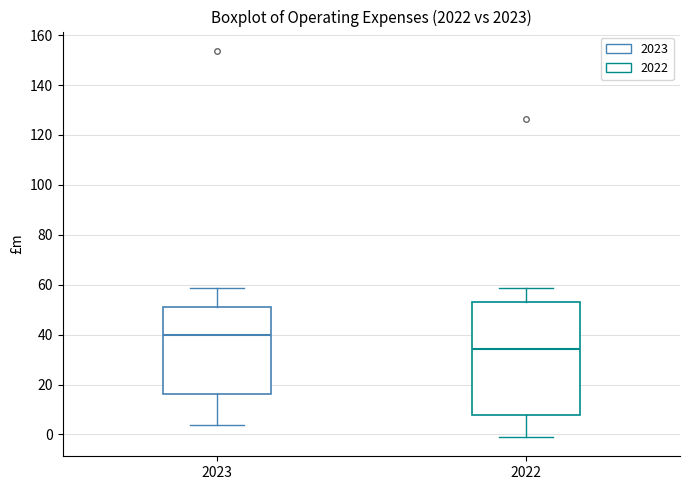

Where is the upper edge of the box at x = 2023 on the y-axis? The values are not printed on the chart, so give them approximately, as read against the axis.

52